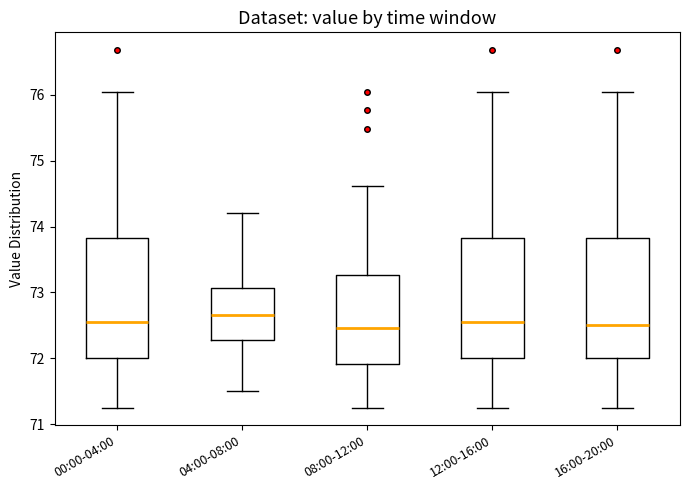

Reading left to right, read every box against the y-axis: the position of its median line, the range the box covers, and the ends of its whiskers. The values are not printed on the chart, so give them approximately, as read against the axis.

00:00-04:00: median 72.6, box 72.0 to 73.8, whiskers 71.3 to 76.0
04:00-08:00: median 72.7, box 72.3 to 73.1, whiskers 71.5 to 74.2
08:00-12:00: median 72.5, box 71.9 to 73.3, whiskers 71.3 to 74.6
12:00-16:00: median 72.6, box 72.0 to 73.8, whiskers 71.3 to 76.0
16:00-20:00: median 72.5, box 72.0 to 73.8, whiskers 71.3 to 76.0